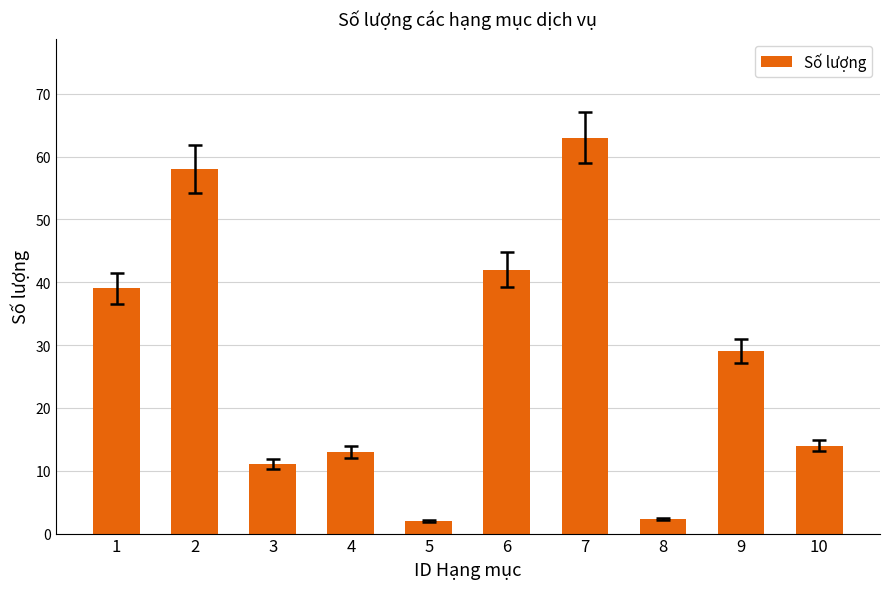

What is the average value?

27.3